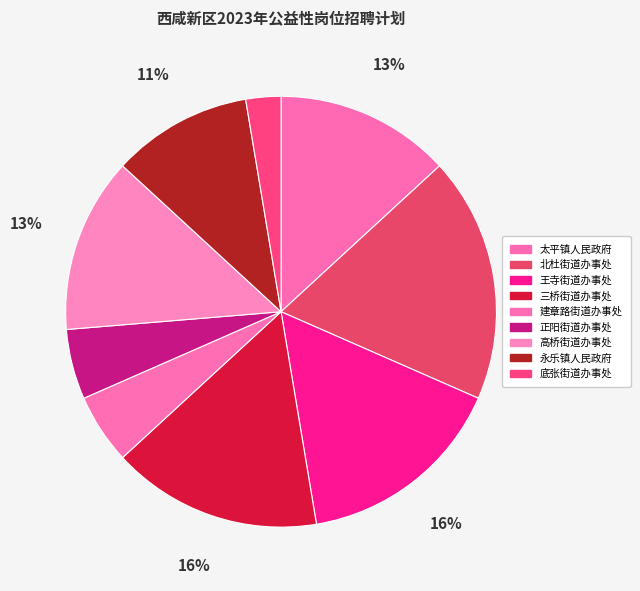

To the nearest percent, what is the combined percentage of 建章路街道办事处 and 高桥街道办事处?

18%